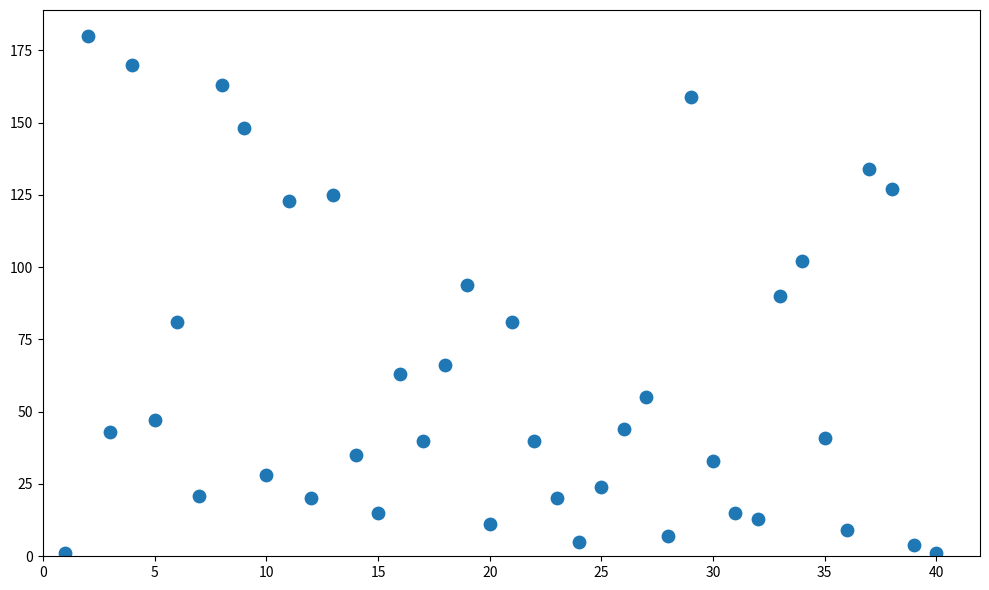

What is the range of Y values (max minus min)?

179